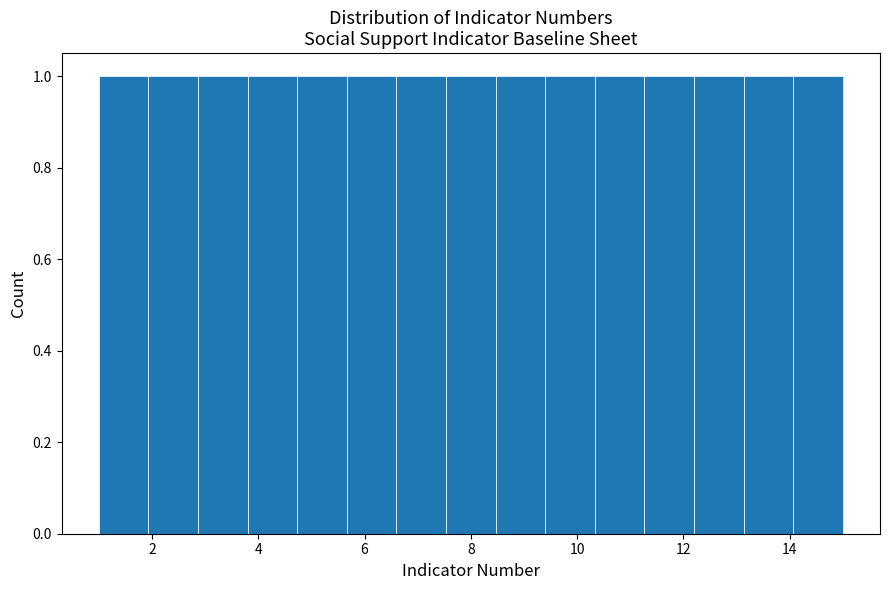

Reading left to right, transcribe this chart: for each bar, give the range it covers on the x-axis and its height. Neither the bar edges nor the heights are printed on the chart, so give them approximately, as read against the axes.

1.0 to 2.0: 1
2.0 to 2.8: 1
2.8 to 3.8: 1
3.8 to 4.8: 1
4.8 to 5.6: 1
5.6 to 6.6: 1
6.6 to 7.6: 1
7.6 to 8.4: 1
8.4 to 9.4: 1
9.4 to 10.4: 1
10.4 to 11.2: 1
11.2 to 12.2: 1
12.2 to 13.2: 1
13.2 to 14.0: 1
14.0 to 15.0: 1